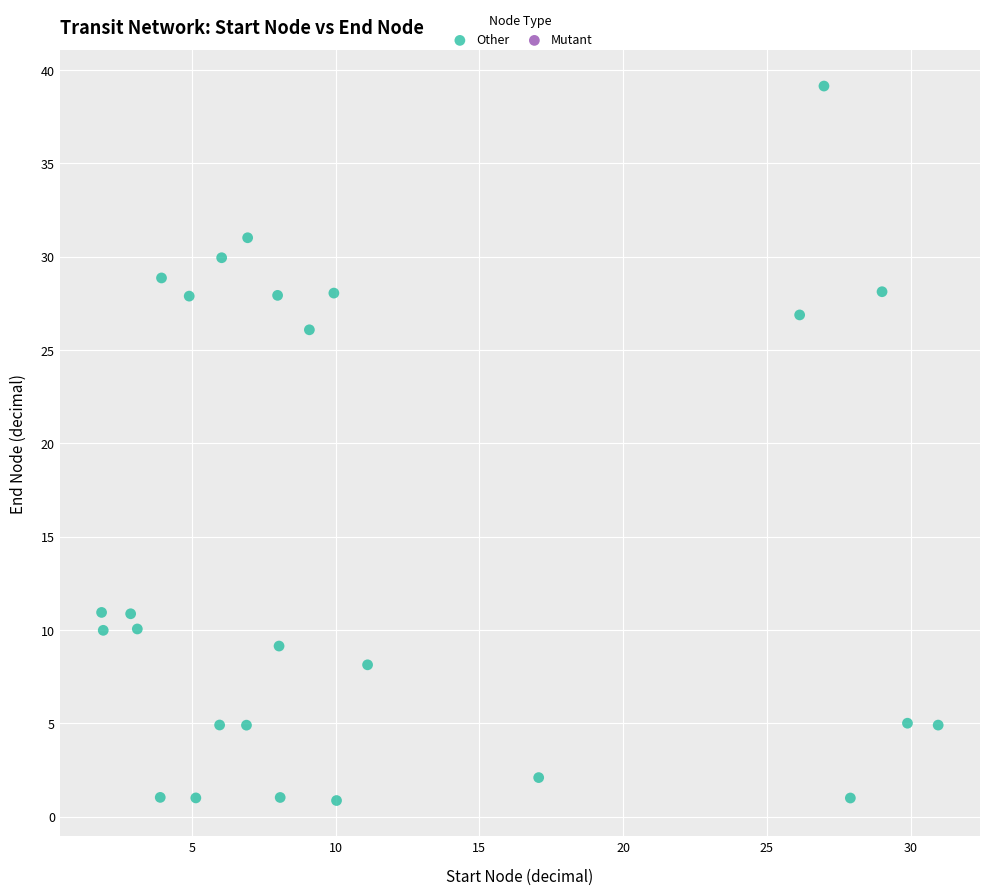

What Y value in the scatter plot is closest to 20?

26.1